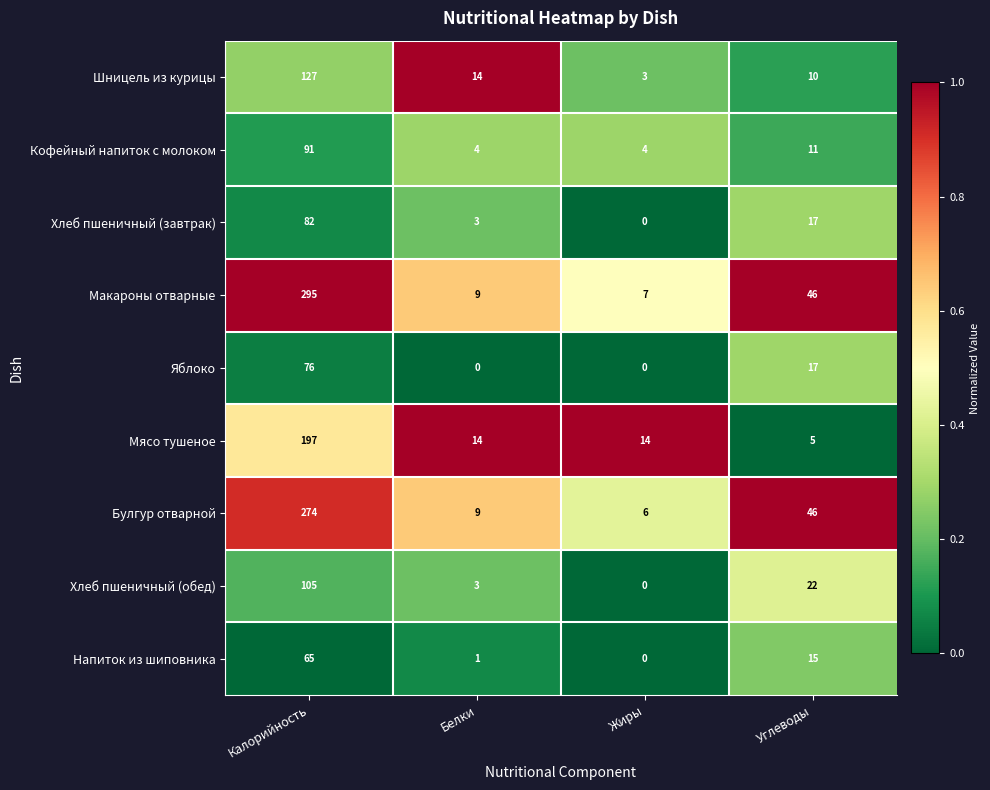

What is the average value of the Напиток из шиповника series?

20